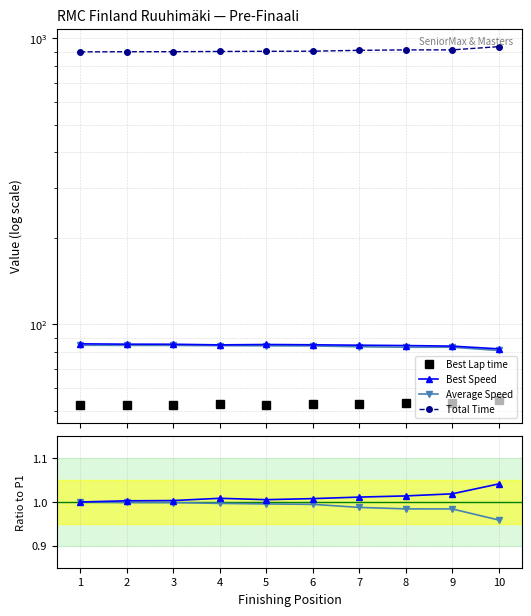

Where is Average Speed nearest to the value 0?

10